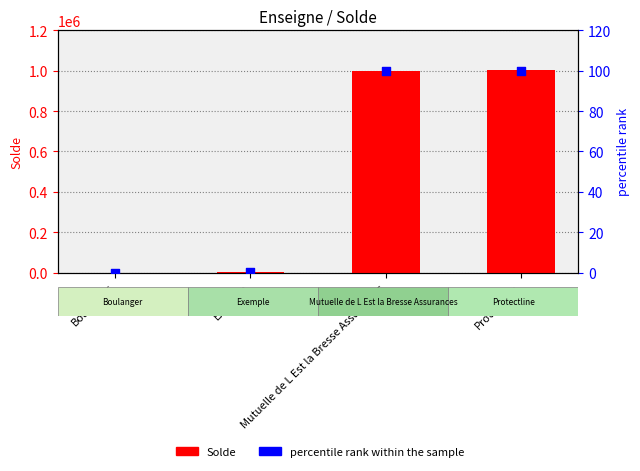

What are all the series names shown in the legend?

Solde, percentile rank within the sample